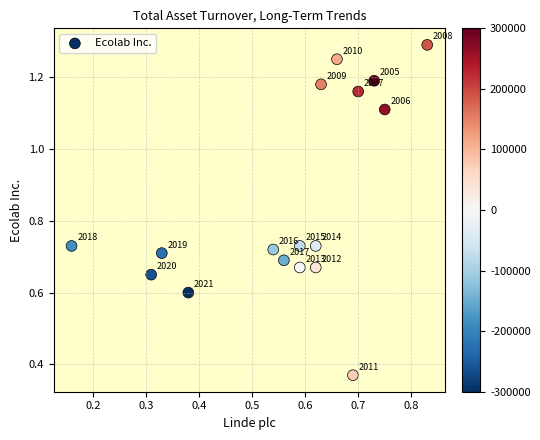

What is the range of Y values (max minus min)?

0.9